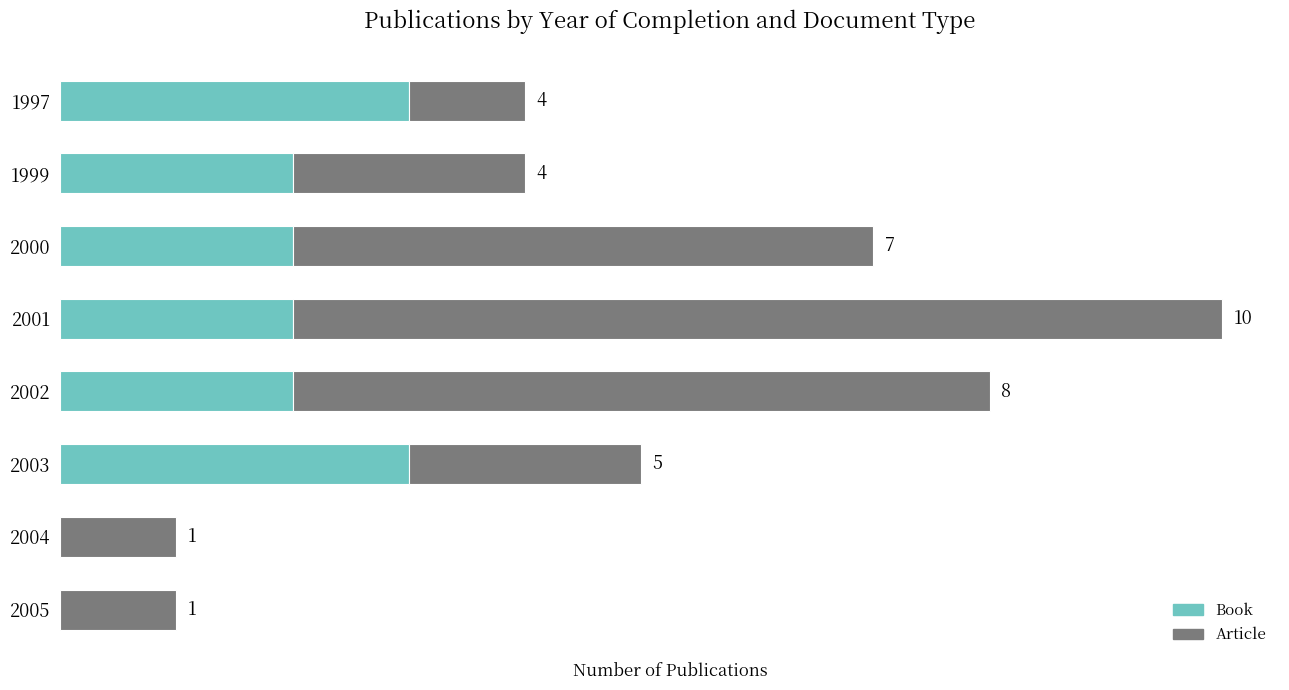

What are all the series names shown in the legend?

Book, Article